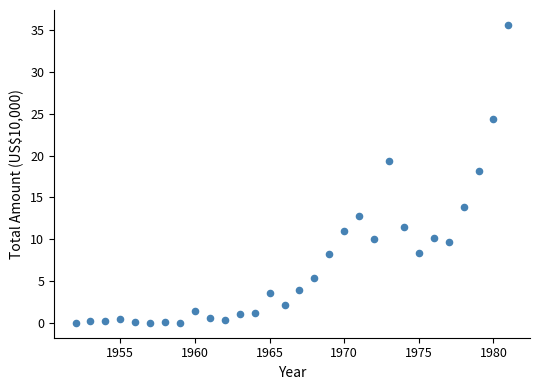

What Y value in the scatter plot is closest to 17?

18.1